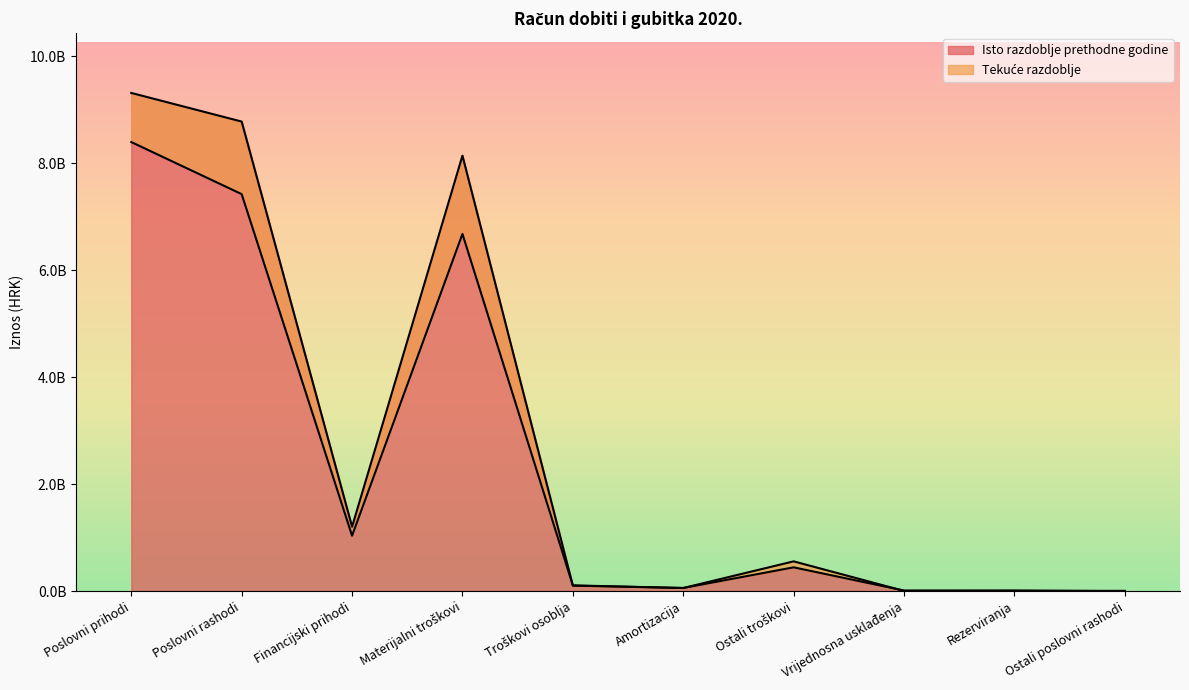

What are all the series names shown in the legend?

Isto razdoblje prethodne godine, Tekuće razdoblje